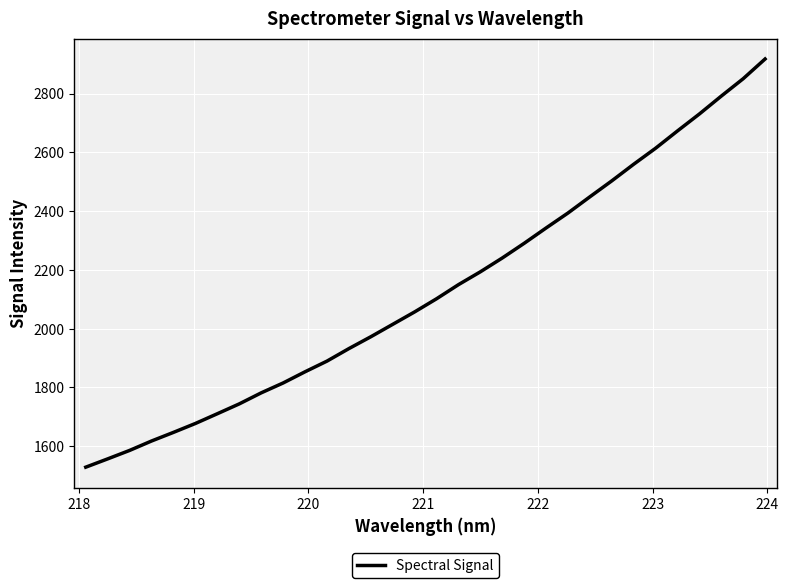

What is the smallest value displayed?

1528.9